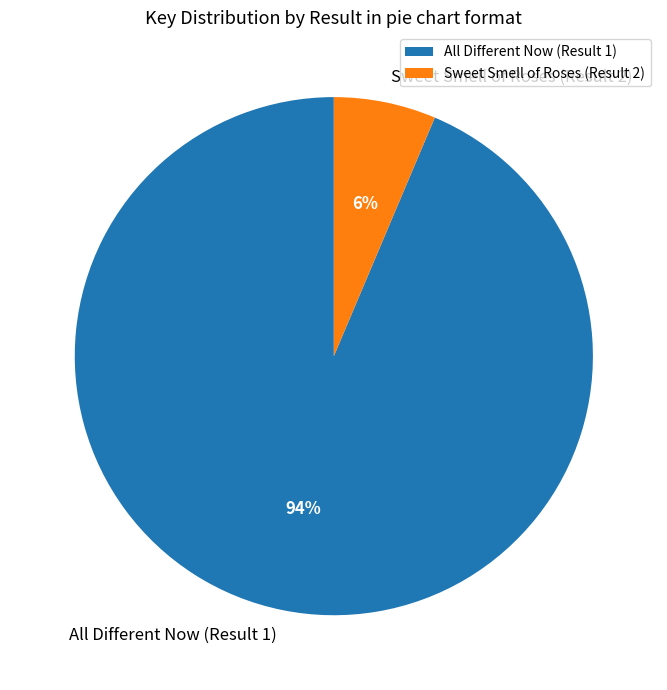

True or false: All Different Now (Result 1) accounts for 99% of the total.

False